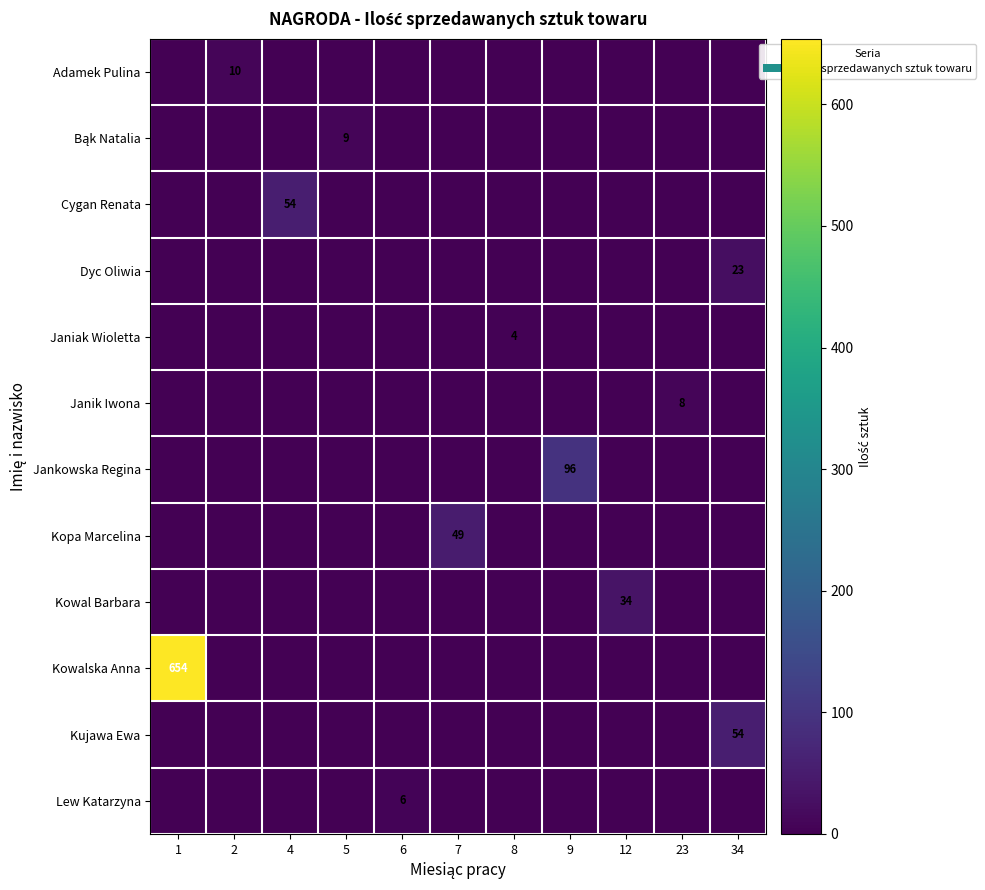

What is the total value across all series at 23?

8